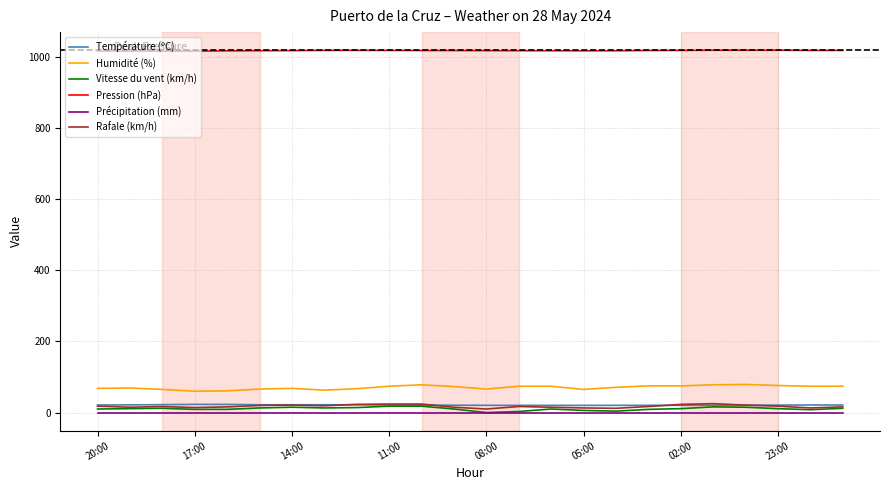

True or false: Pression (hPa) and Rafale (km/h) cross at least once.

False